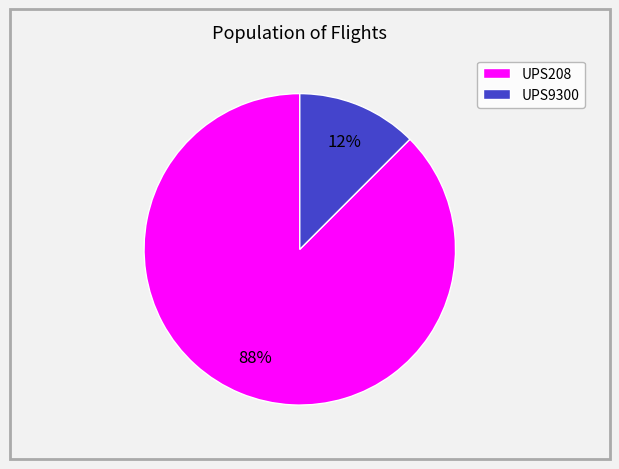

Which has a higher value, UPS9300 or UPS208?

UPS208